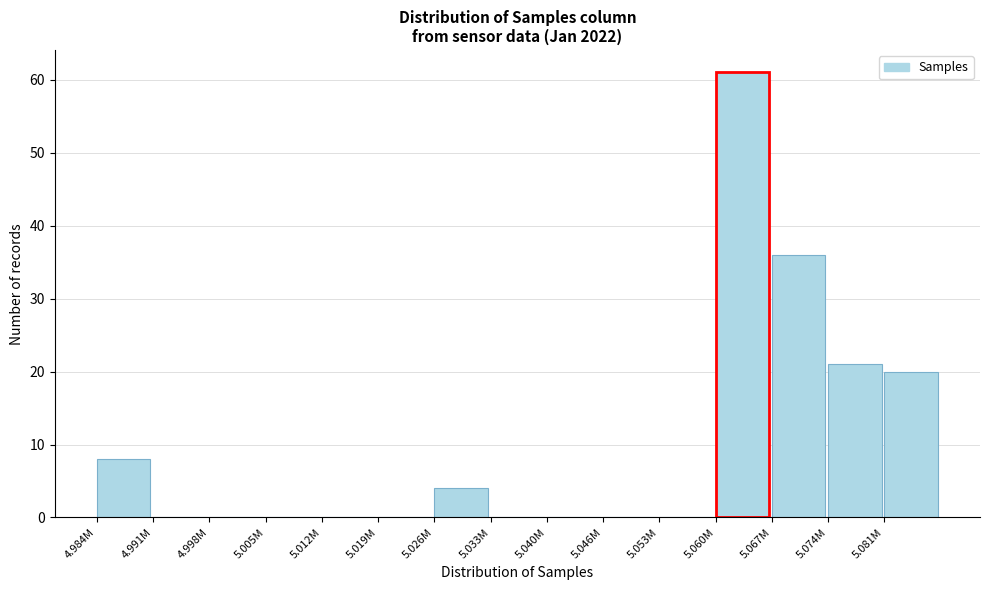

Reading left to right, transcribe all the data shown in this chart.

4.984M=8	4.991M=0	4.998M=0	5.005M=0	5.012M=0	5.019M=0	5.026M=4	5.033M=0	5.040M=0	5.046M=0	5.053M=0	5.060M=61	5.067M=36	5.074M=21	5.081M=20